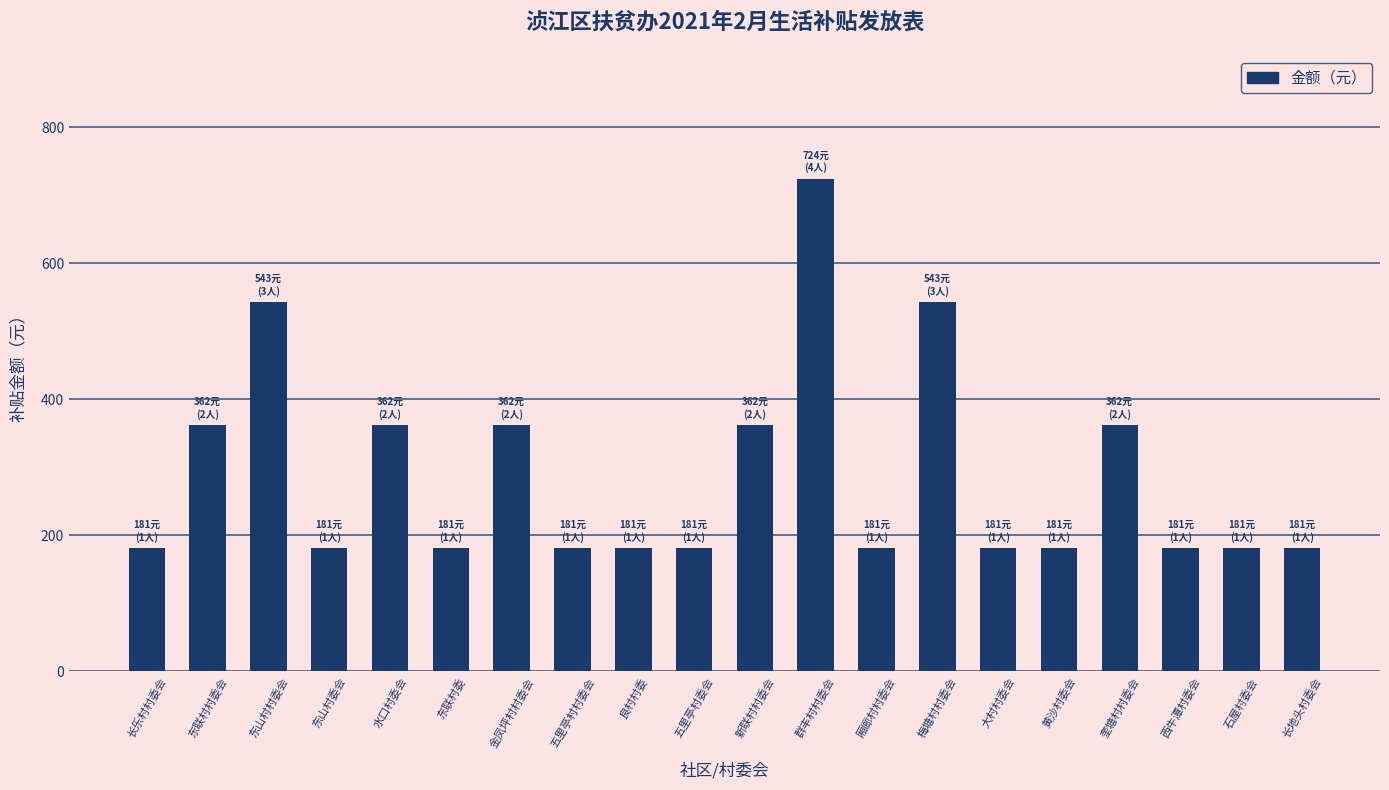

The chart shows a value of 79 at 厢廊村村委会. True or false?

False